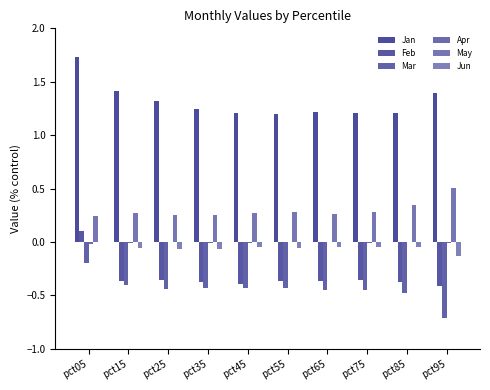

How many groups of bars are there?

10